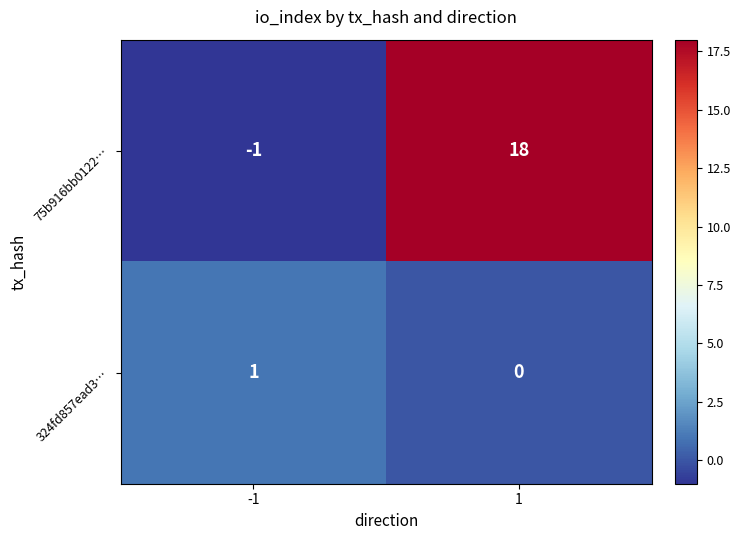

Which series changed the most between -1 and 1?

75b916bb0122…